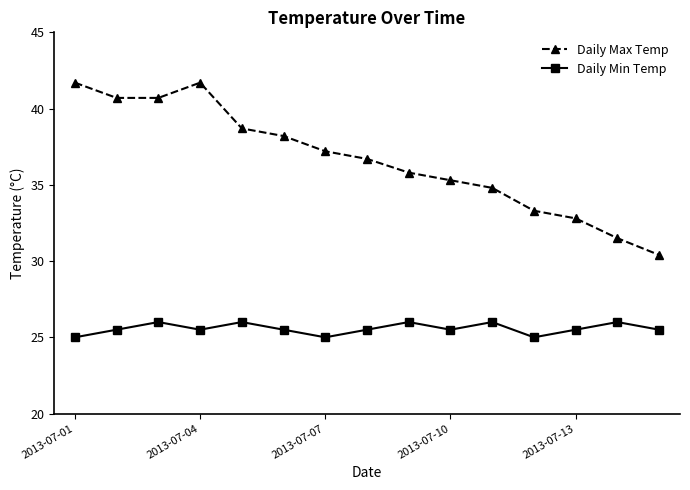

How many series are shown in this chart?

2